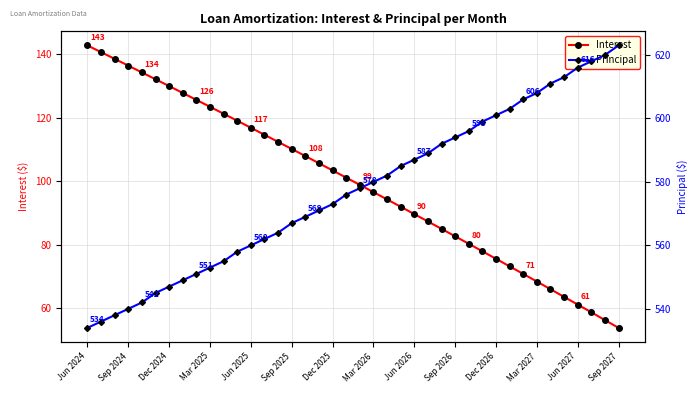

What is the maximum value for Interest?

142.8